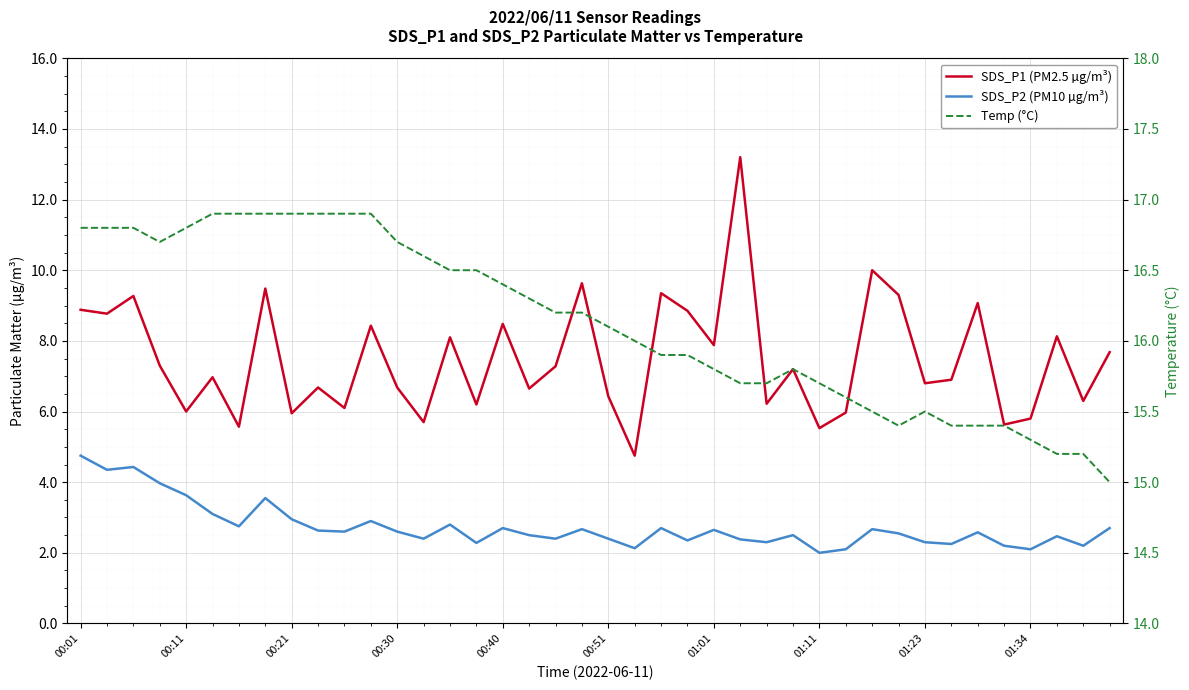

The SDS_P1 (PM2.5 µg/m³) series shows 6.4 at 00:51. True or false?

True